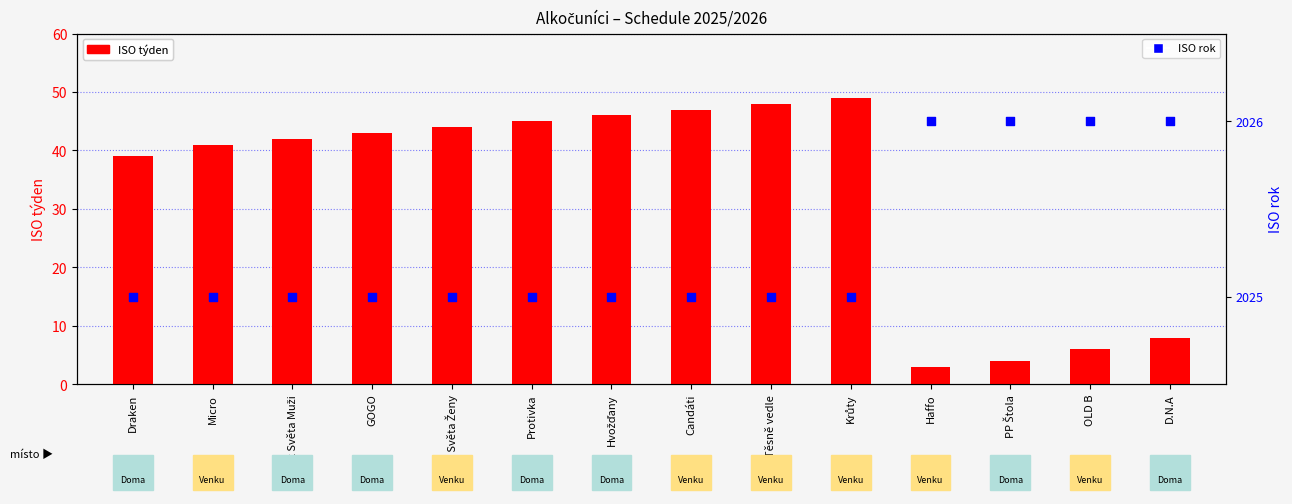

At which category is the sum across all series the highest?

Krůty